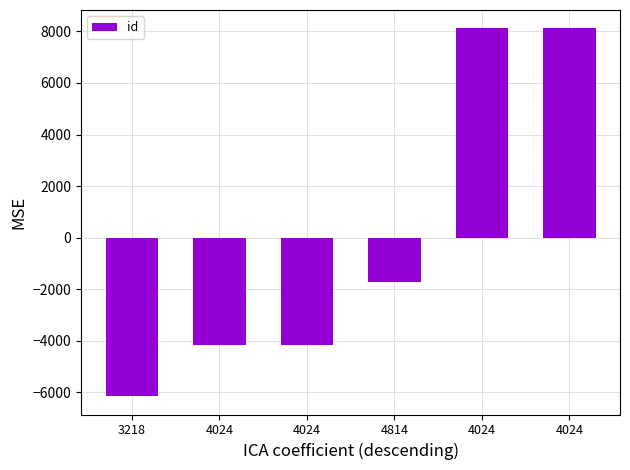

Is it true that the value at 4024 is 3263.4?

False